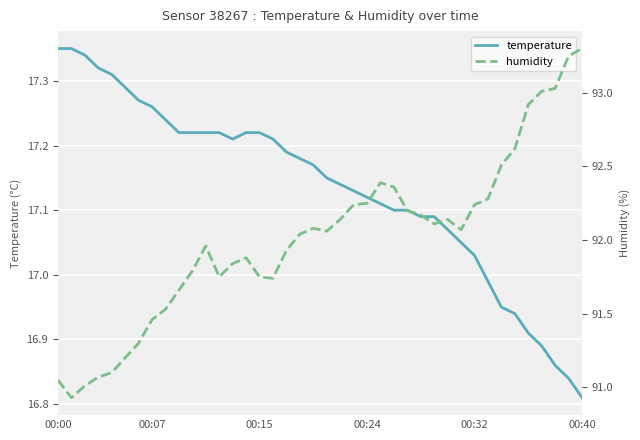

The temperature series shows 6.8 at 00:15. True or false?

False